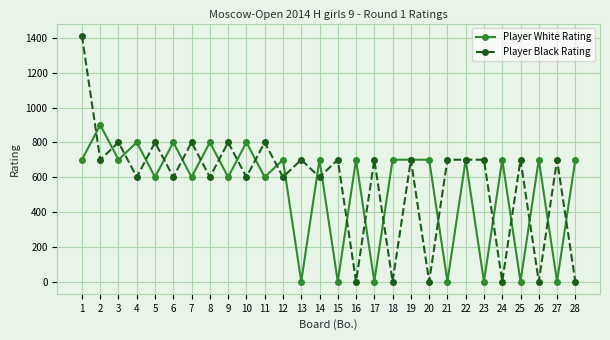

At how many categories does at least one series exceed 1107?

1